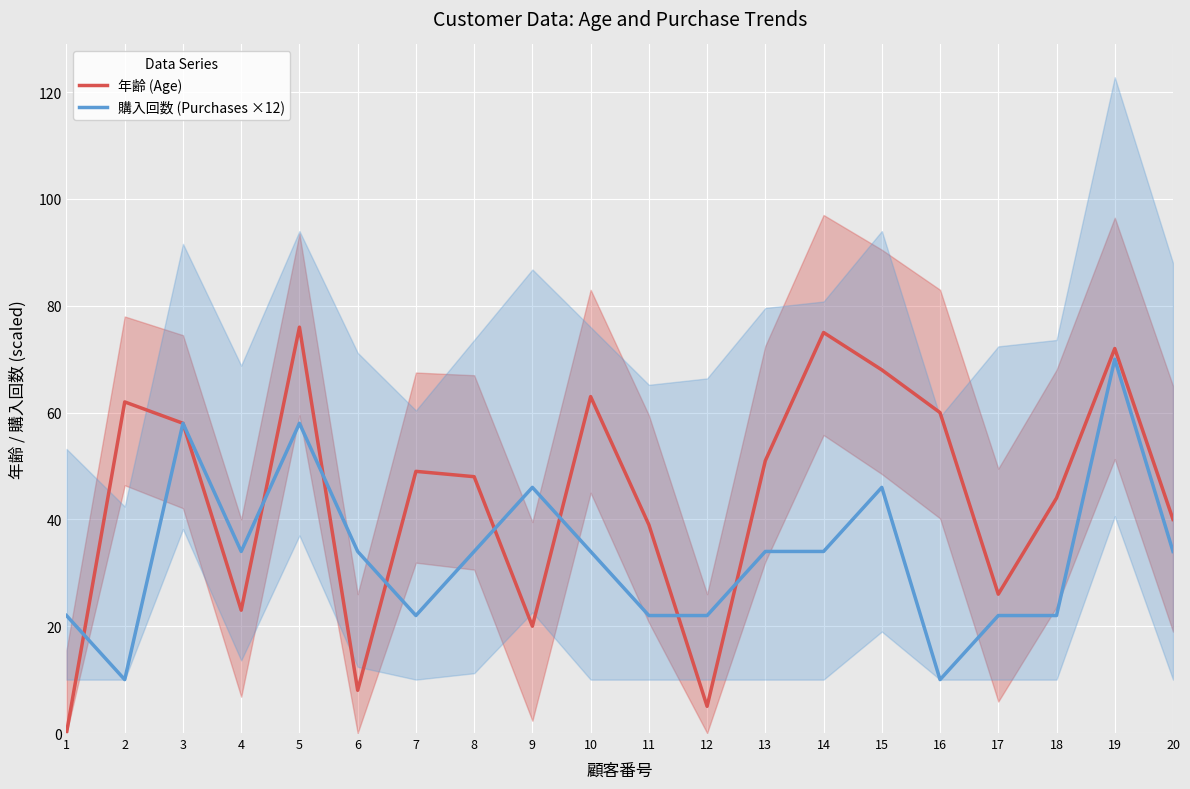

Reading left to right, list all the values displayed in this chart.

年齢 (Age): 0	62	58	23	76	8	49	48	20	63	39	5	51	75	68	60	26	44	72	40
購入回数 (Purchases ×12): 22	10	58	34	58	34	22	34	46	34	22	22	34	34	46	10	22	22	70	34